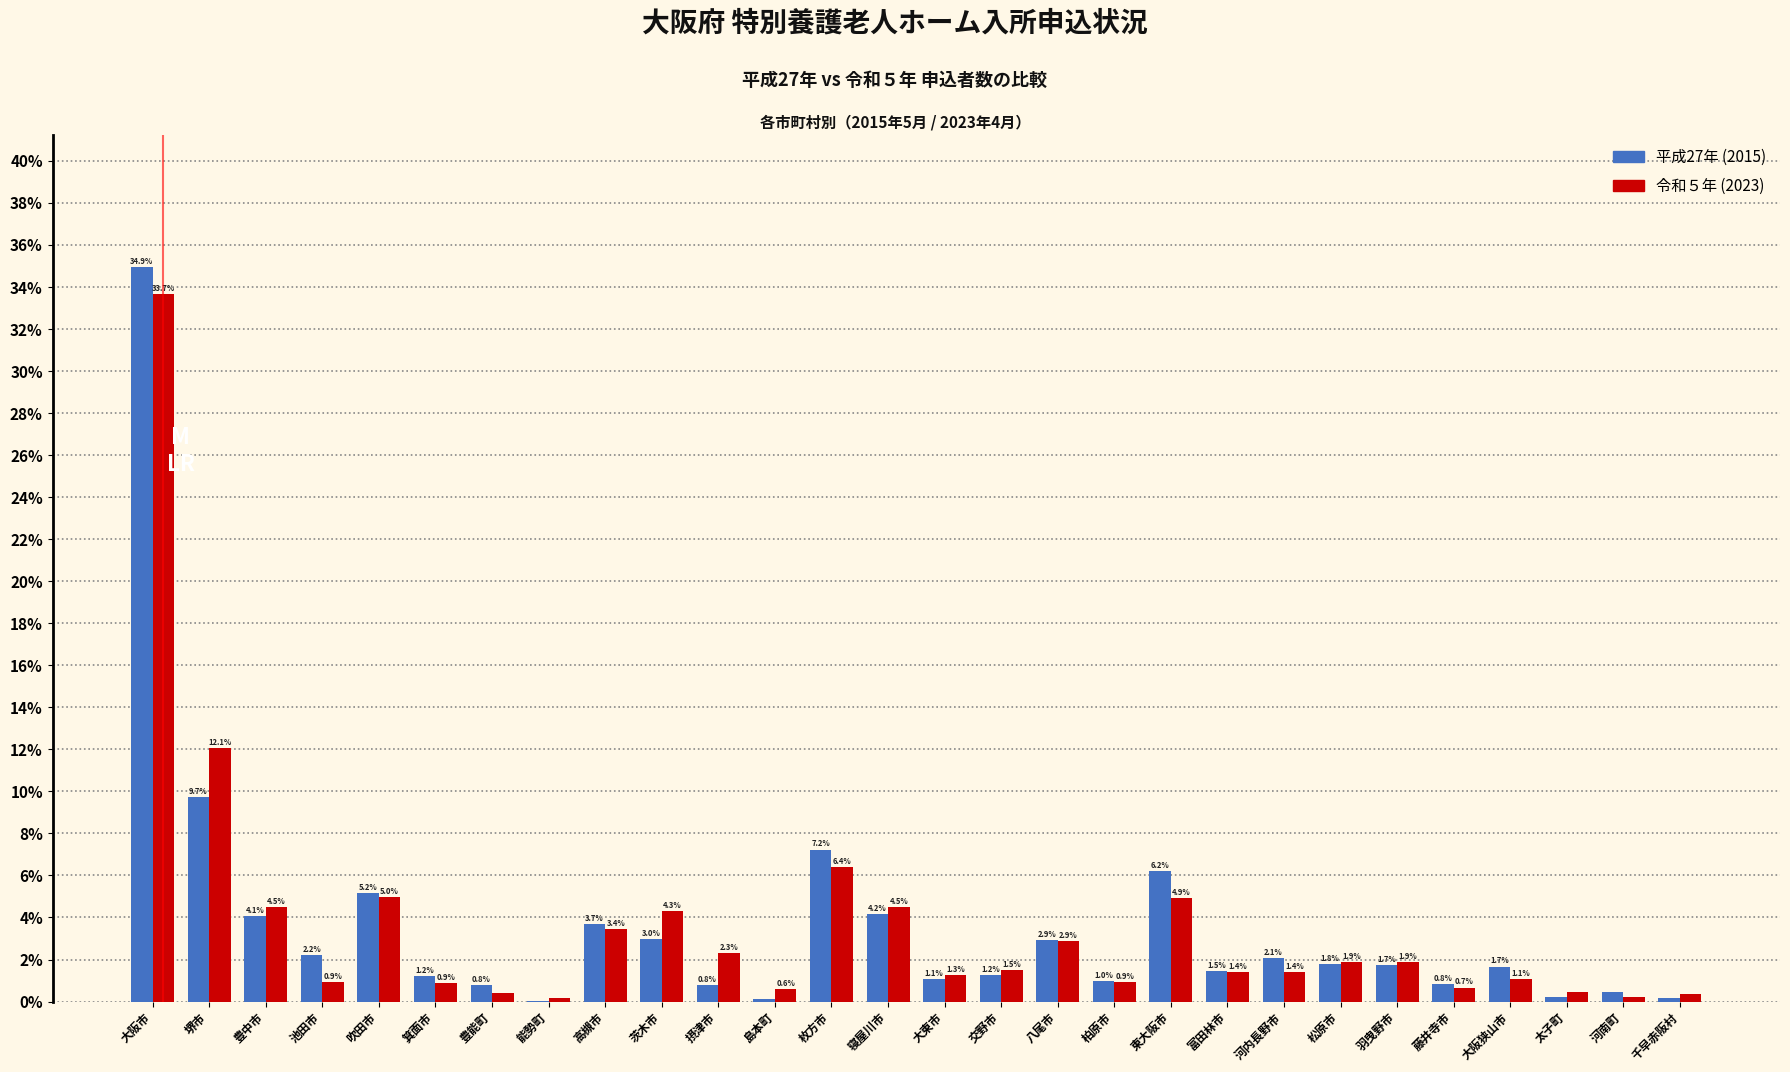

Which series changed the most between 枚方市 and 羽曳野市?

平成27年 (2015)